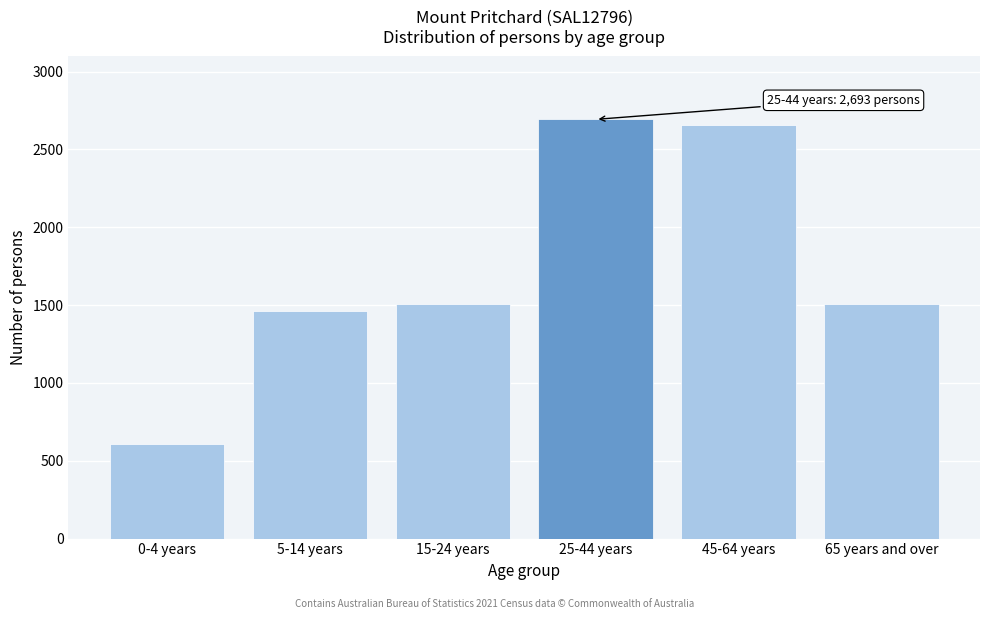

Between 65 years and over and 25-44 years, which is larger?

25-44 years